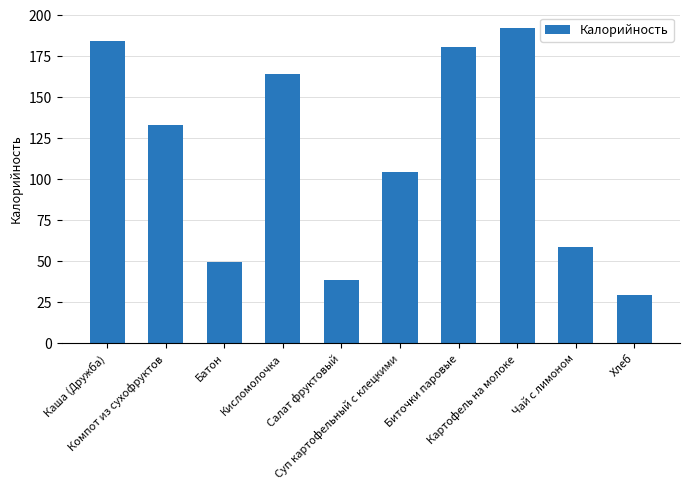

What position from the right is Кисломолочка?

7